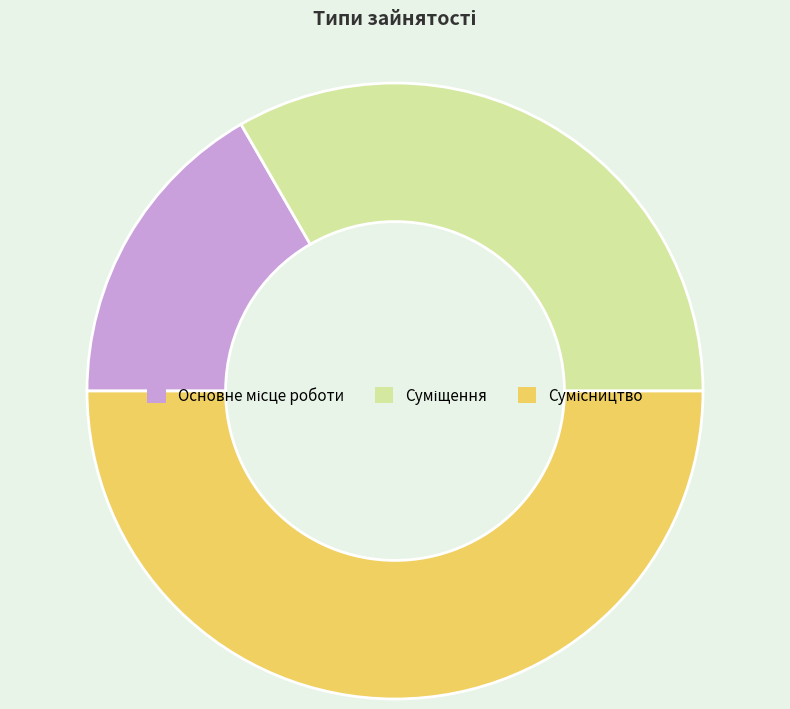

What percentage is the Основне місце роботи slice, to the nearest percent?

17%